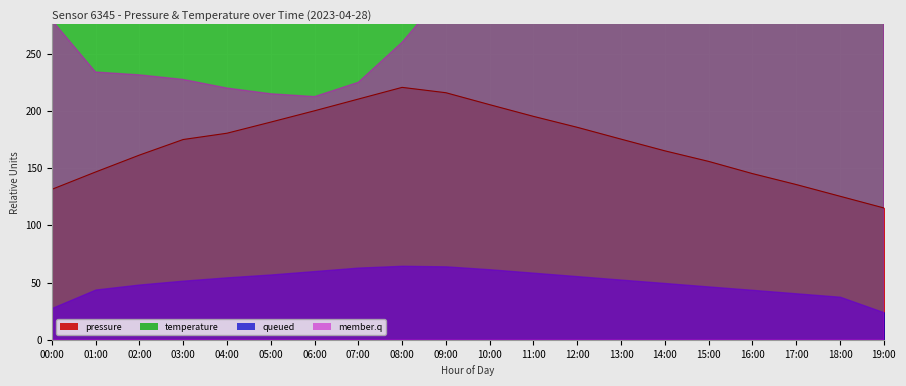

True or false: pressure and temperature intersect in this chart.

False